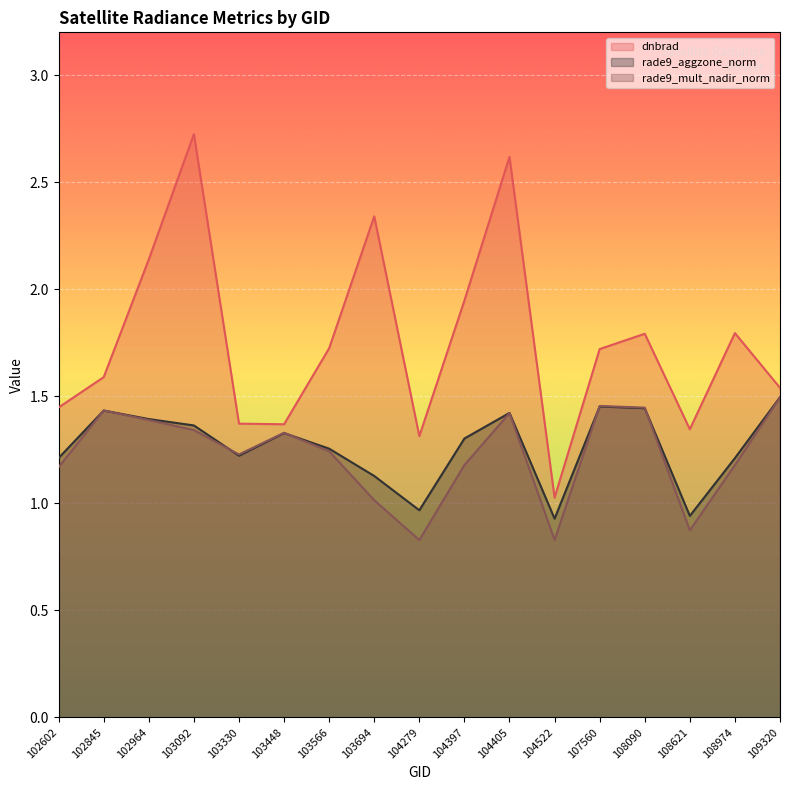

Which has a higher value, 104279 or 104405?

104405